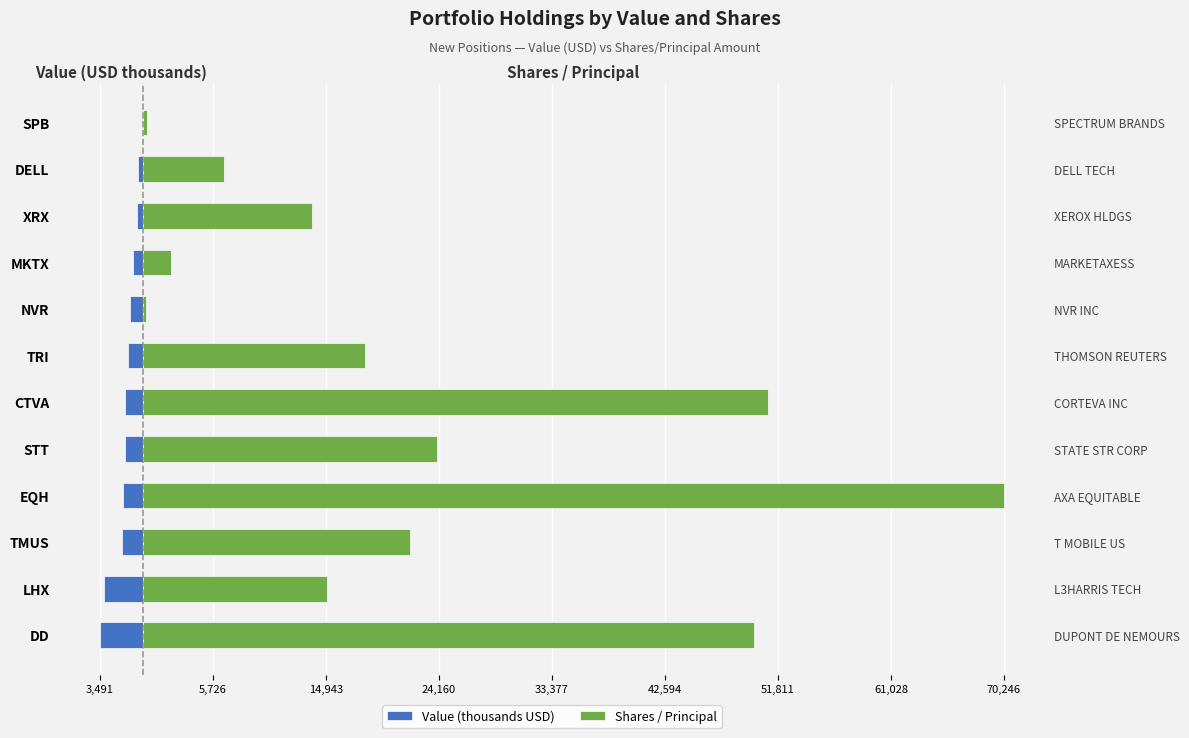

List the series in order of their overall mean, highest first.

Shares / Principal, Value (thousands USD)